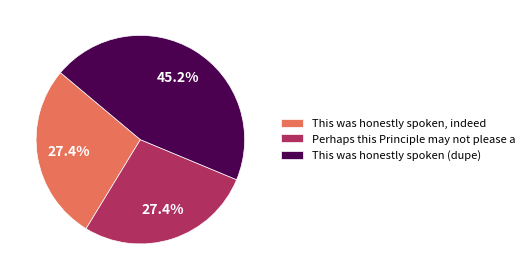

How many slices are in this pie chart?

3